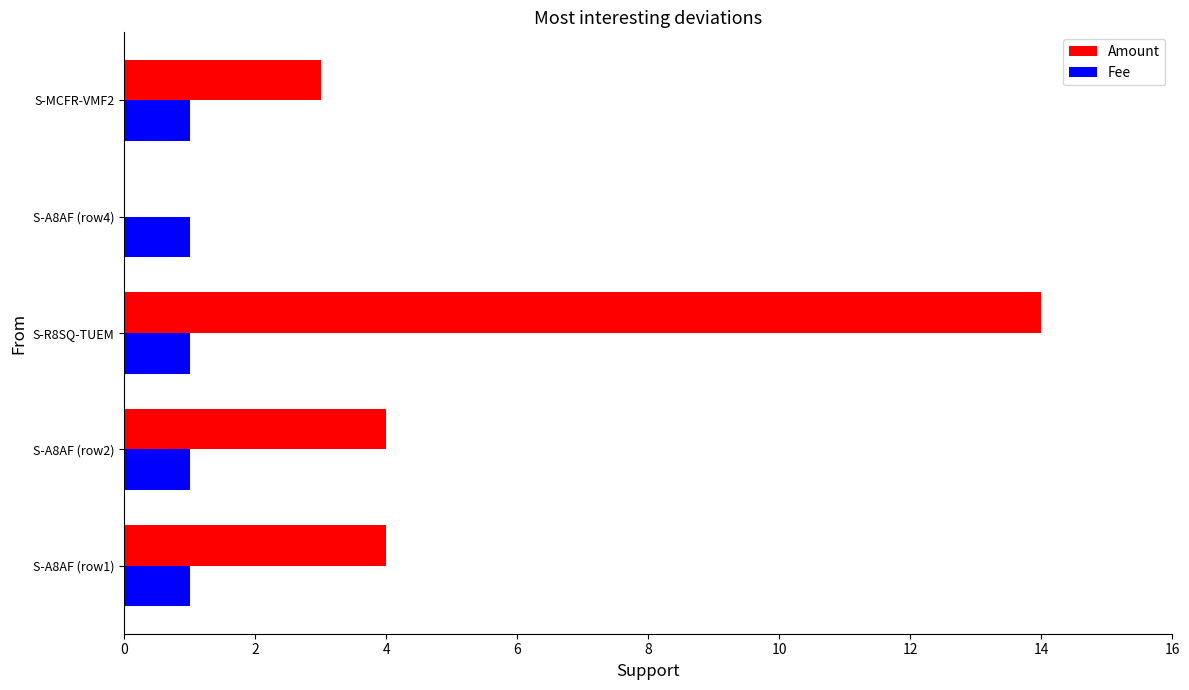

At which category is the sum across all series the highest?

S-R8SQ-TUEM